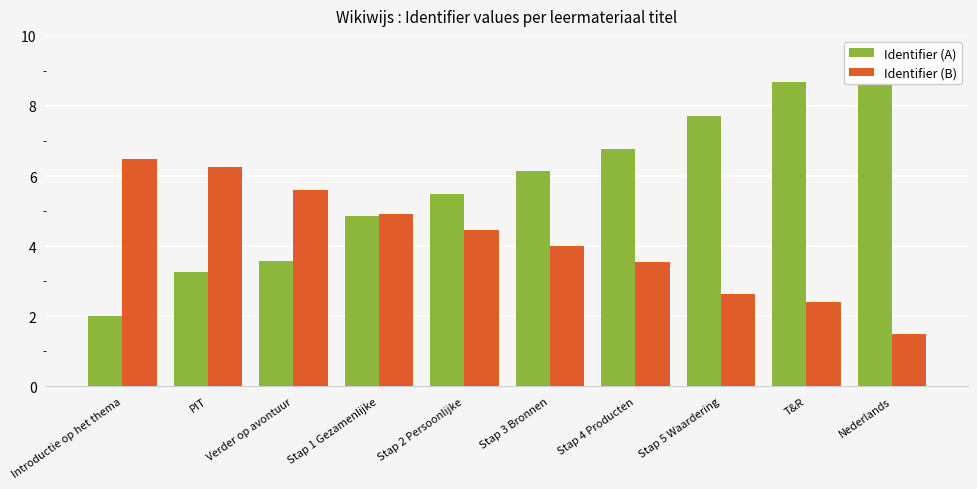

Between Stap 2 Persoonlijke and Nederlands, which is larger?

Nederlands